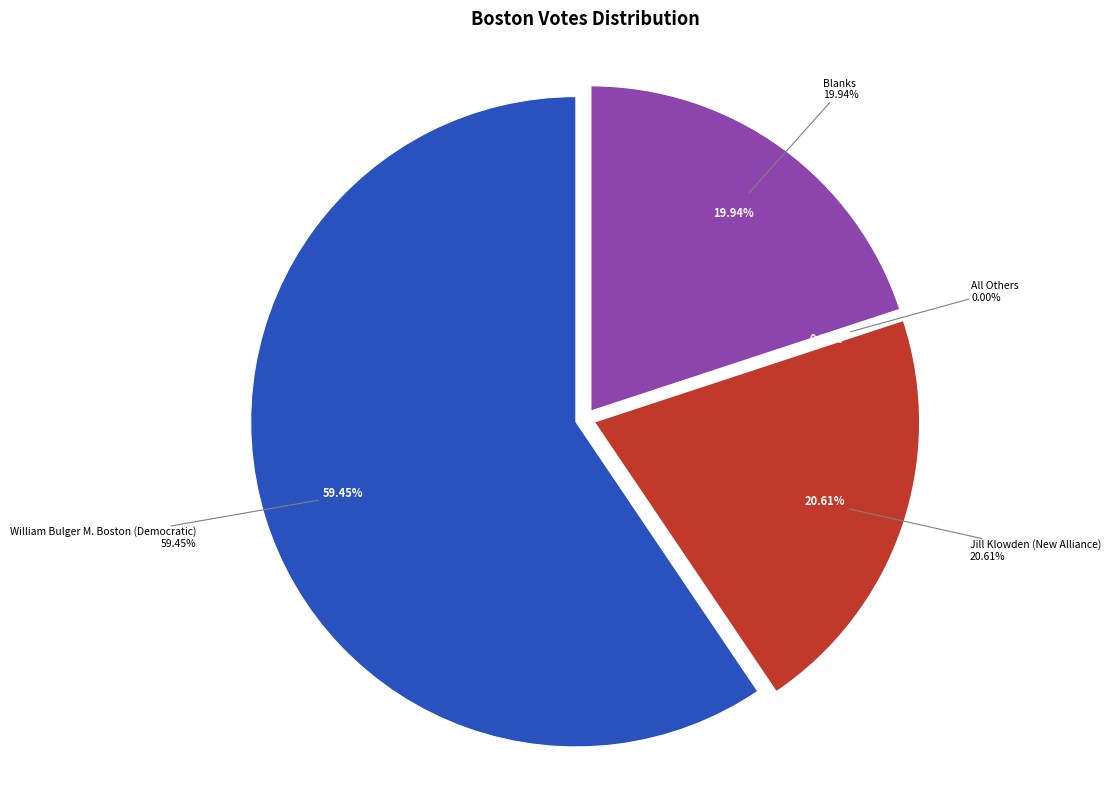

What portion of the pie excludes Blanks?

80.1%